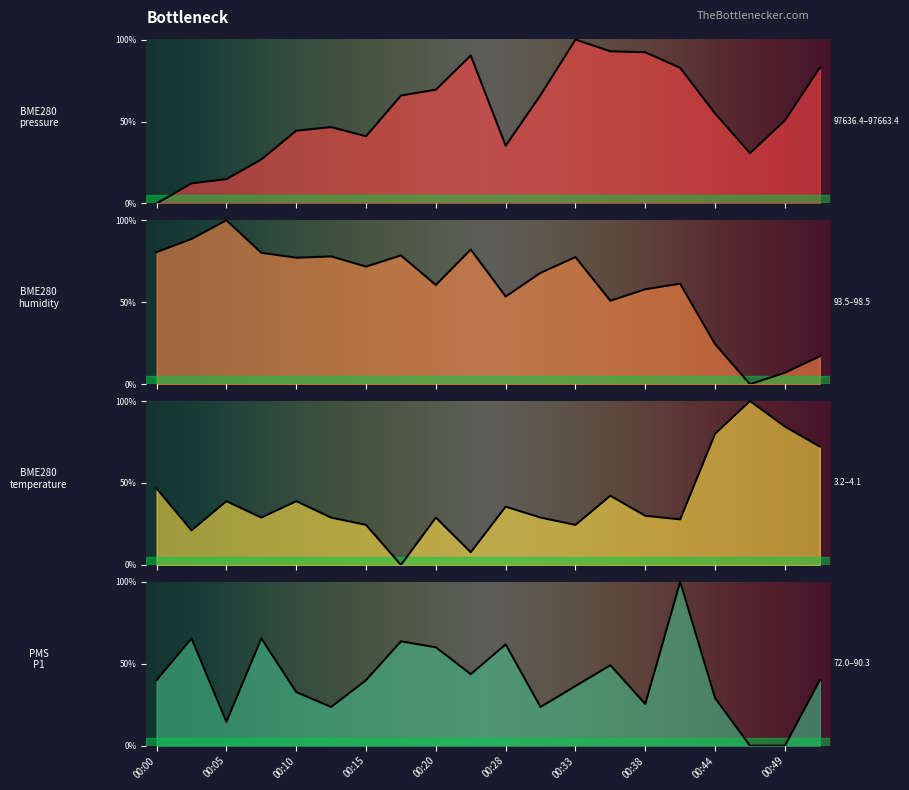

What is the greatest value displayed?

100.0